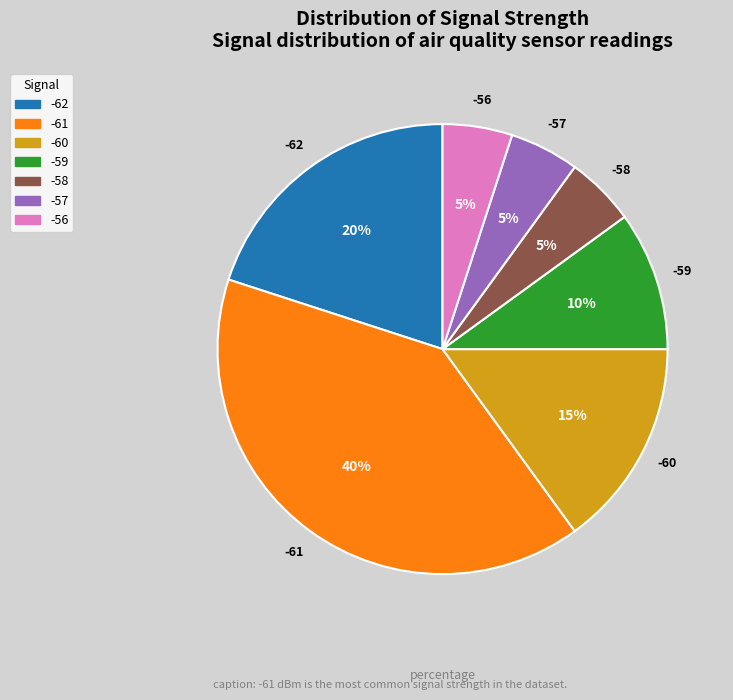

True or false: -61 accounts for 52% of the total.

False